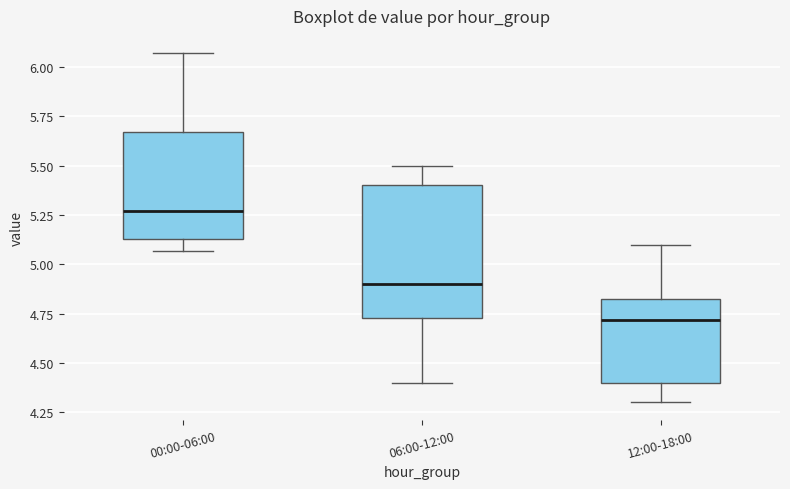

Reading left to right, transcribe this box plot: for each box, give where its median line is, the range the box spans, and where its two whiskers end, as read against the y-axis. The values are not printed on the chart, so give them approximately, as read against the axis.

00:00-06:00: median 5.25, box 5.15 to 5.65, whiskers 5.05 to 6.05
06:00-12:00: median 4.90, box 4.75 to 5.40, whiskers 4.40 to 5.50
12:00-18:00: median 4.70, box 4.40 to 4.80, whiskers 4.30 to 5.10